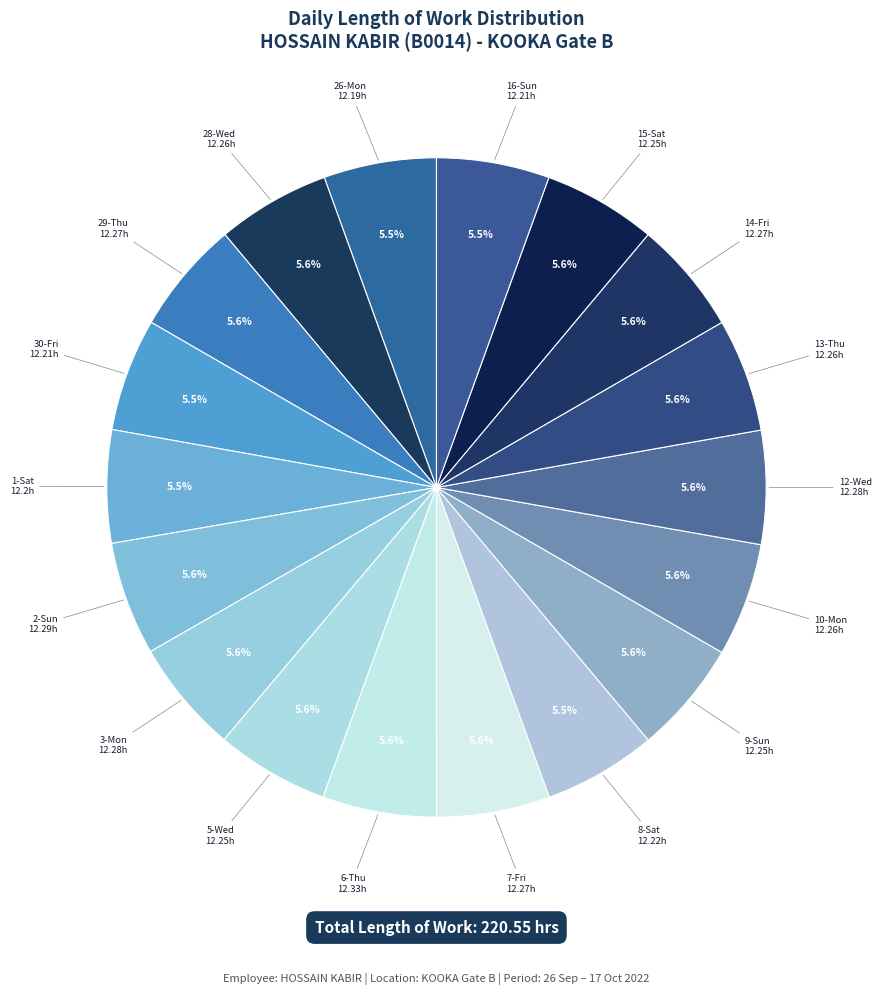

Approximately how many times larger is the value at 16-Sun compared to 30-Fri?

1.0